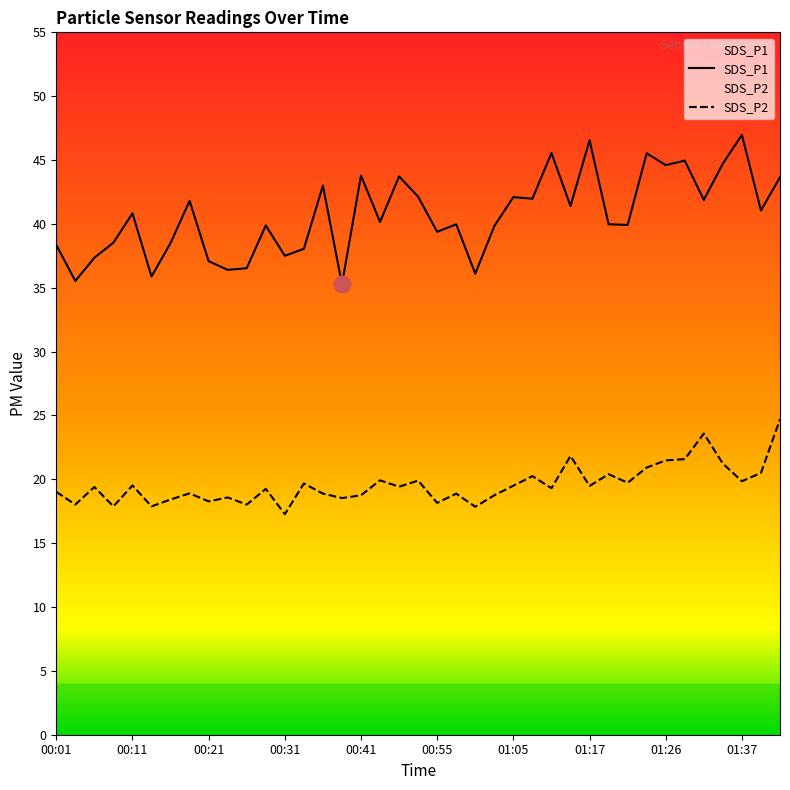

What position from the right is 17?

22